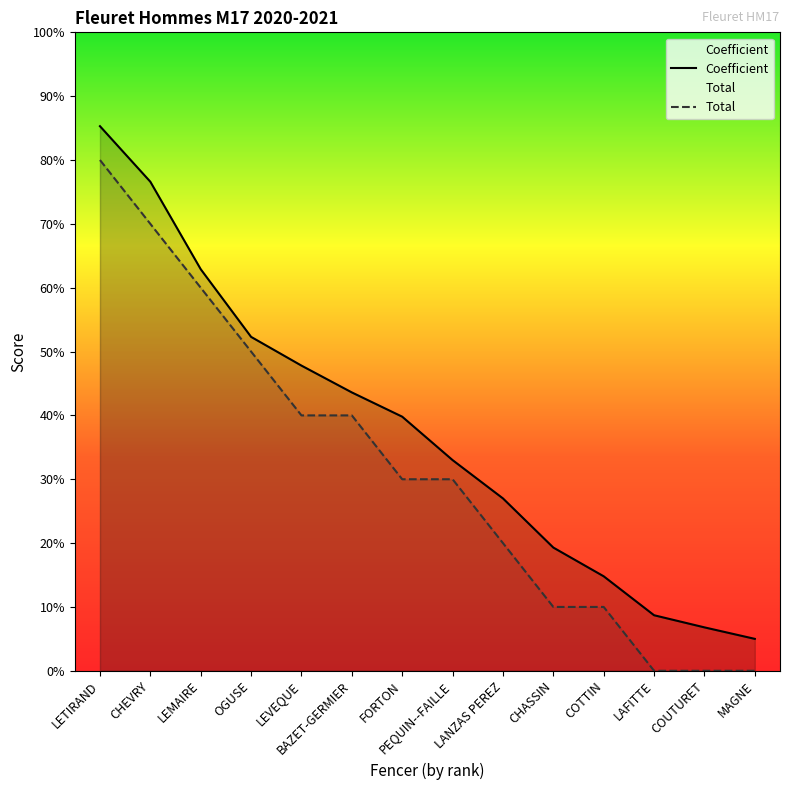

The Total series shows 6.0 at LEMAIRE. True or false?

True